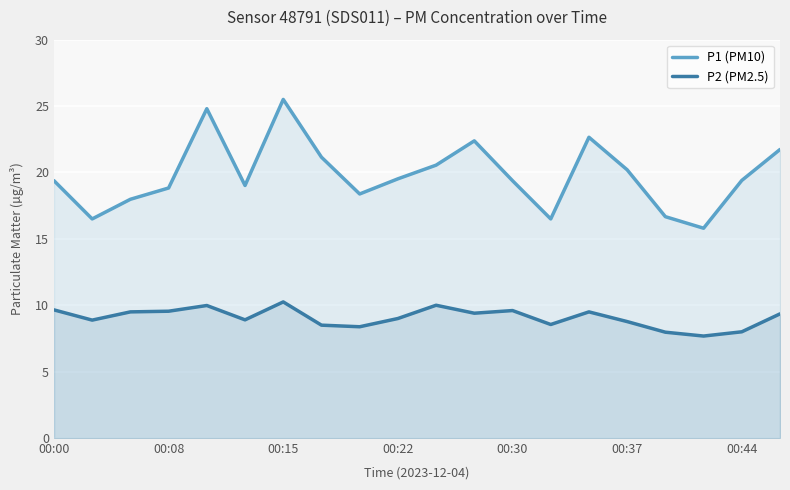

Which series has the largest total across all categories?

P1 (PM10)